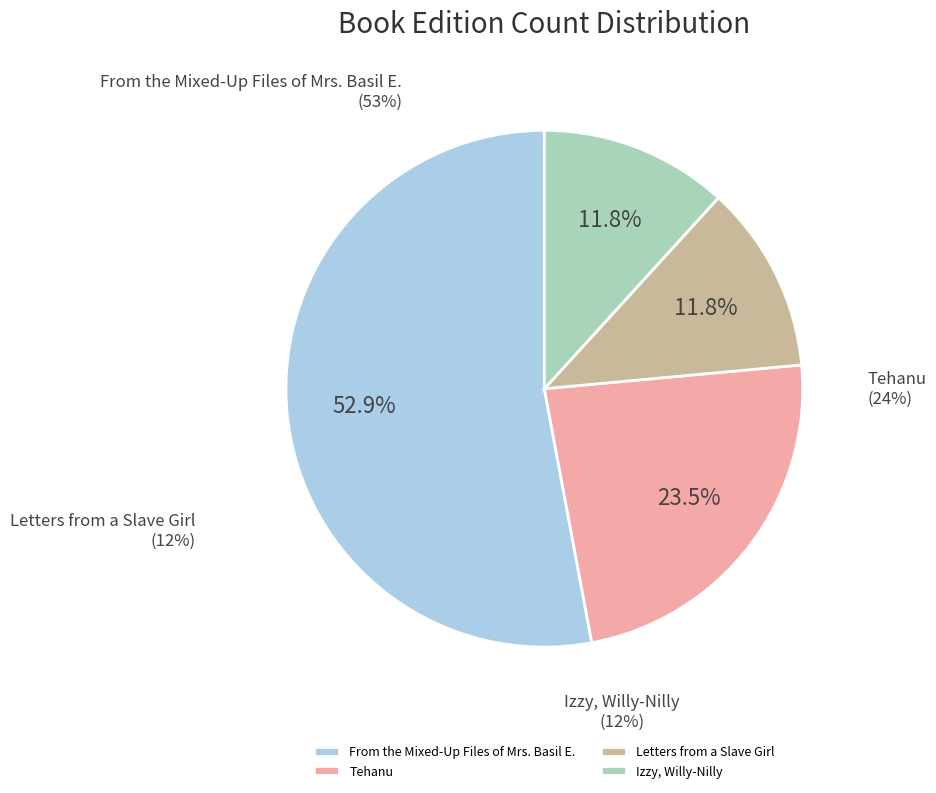

What is the change in value from From the Mixed-Up Files of Mrs. Basil E. to Tehanu?

-5